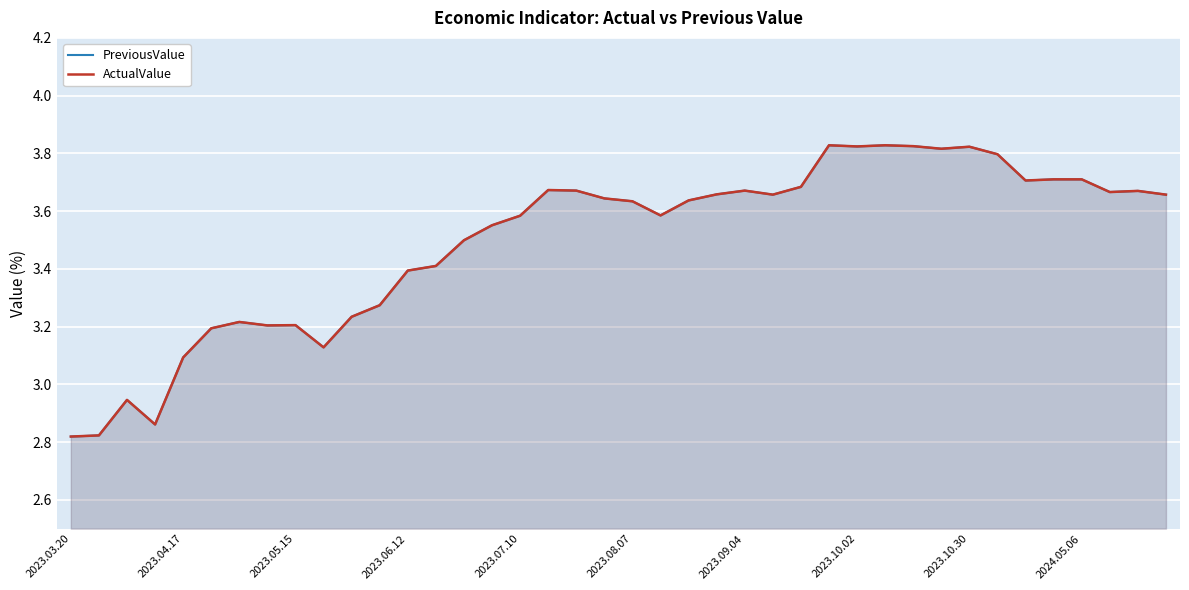

The ActualValue series shows 3.2 at 10. True or false?

True